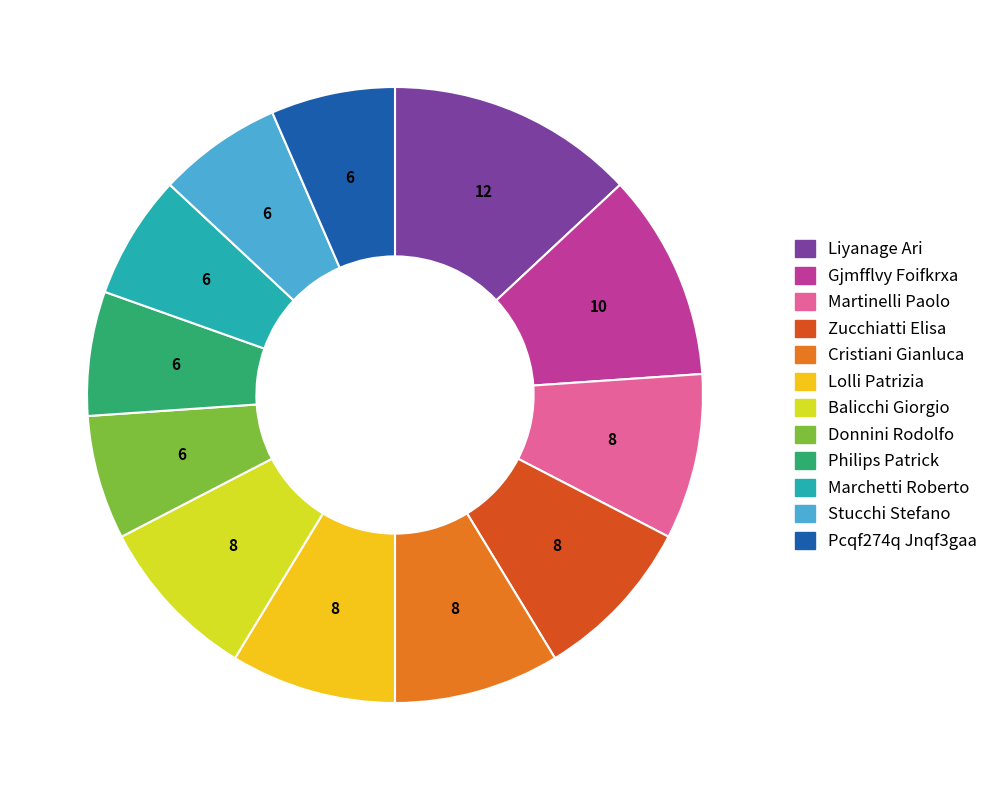

Between Balicchi Giorgio and Liyanage Ari, which is larger?

Liyanage Ari